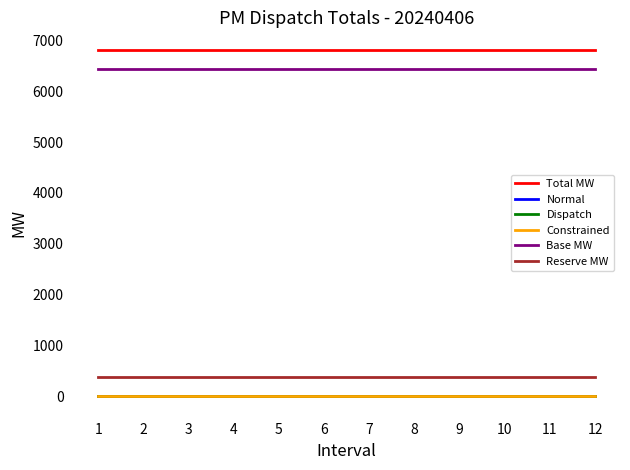

What is the spread (max minus min) of values at 3?

6816.5